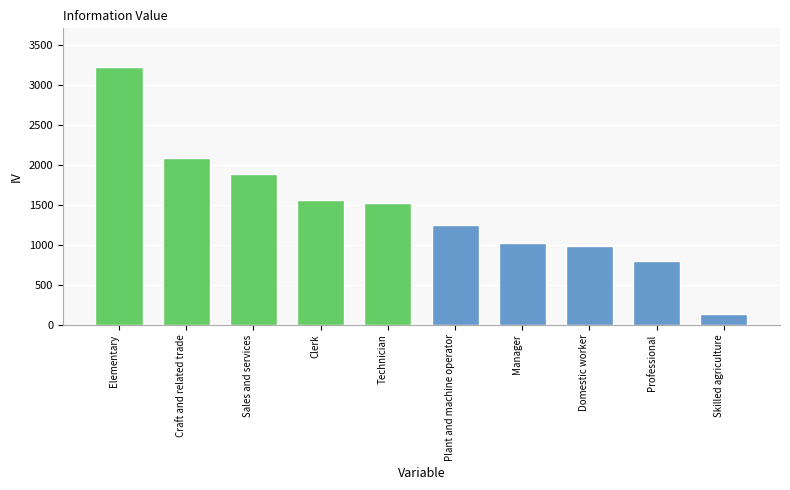

What is the value of the 10th bar from the left?

129.3